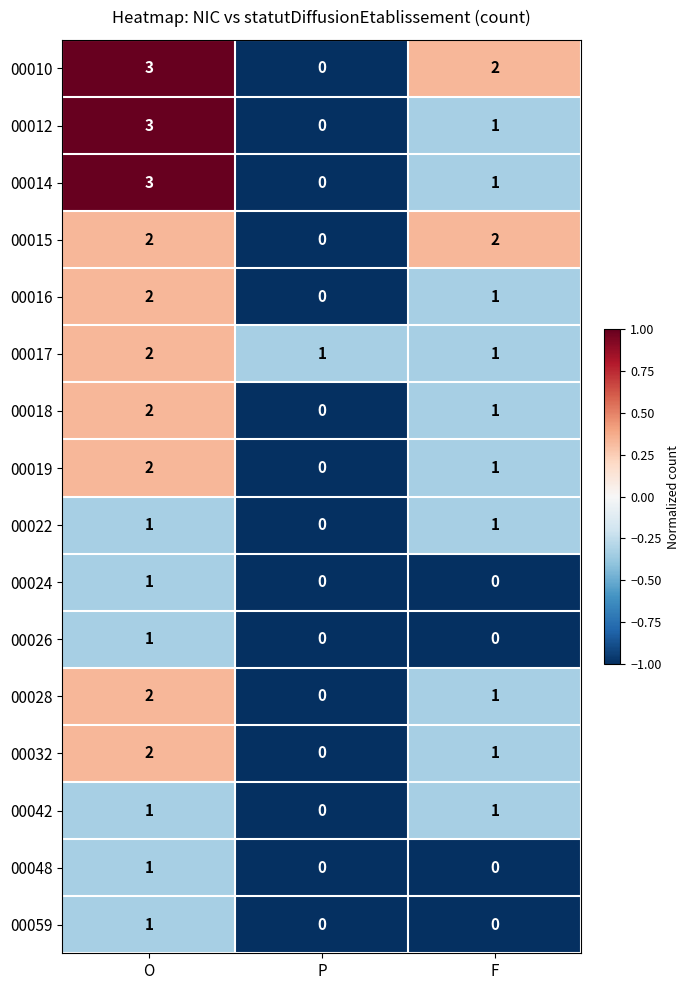

How many values in 00018 are above zero?

2